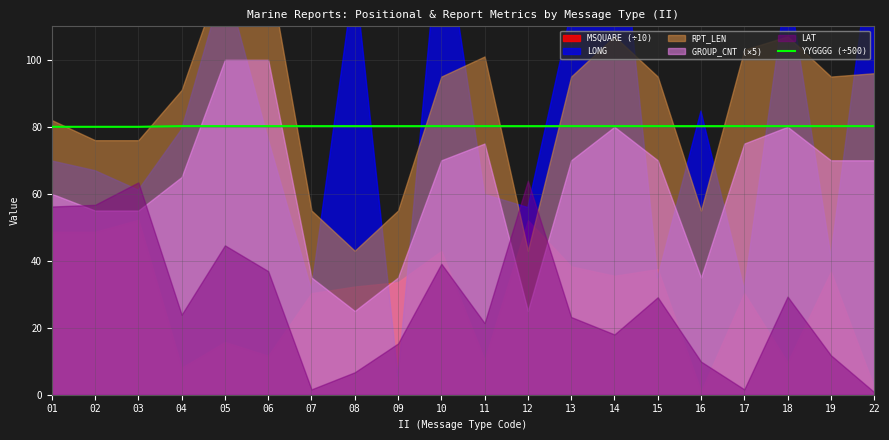

True or false: the data shows 80.2 at 12.

True